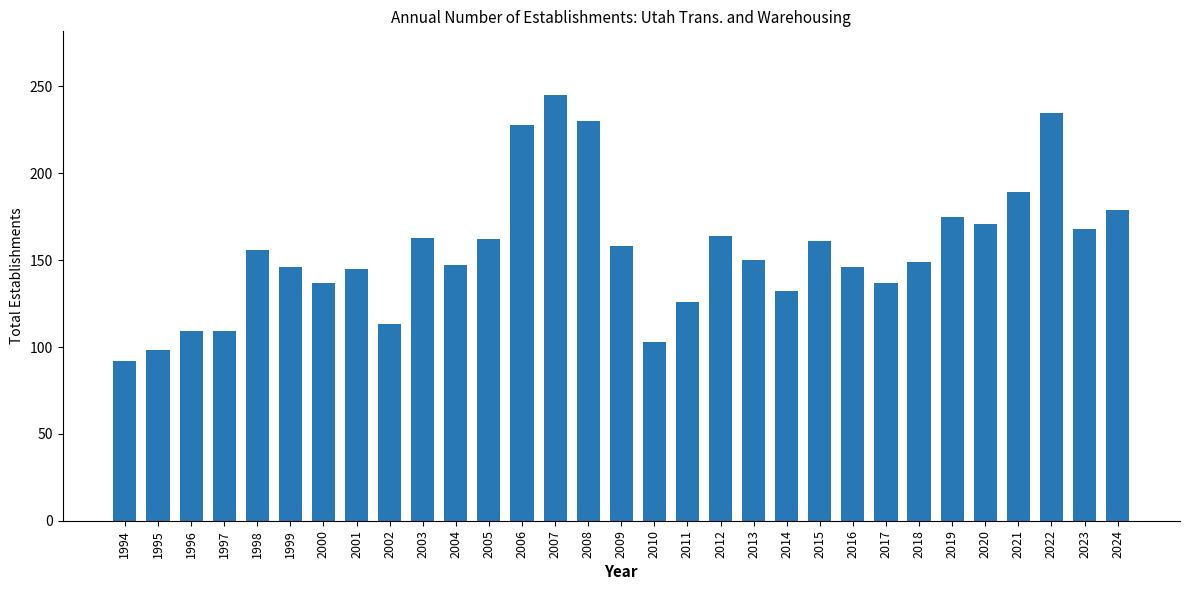

What is the difference between the values at 2002 and 2015?

48